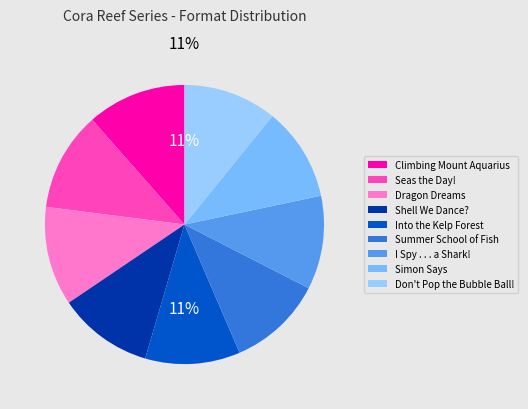

To the nearest percent, what percentage of the pie is Seas the Day!?

11%